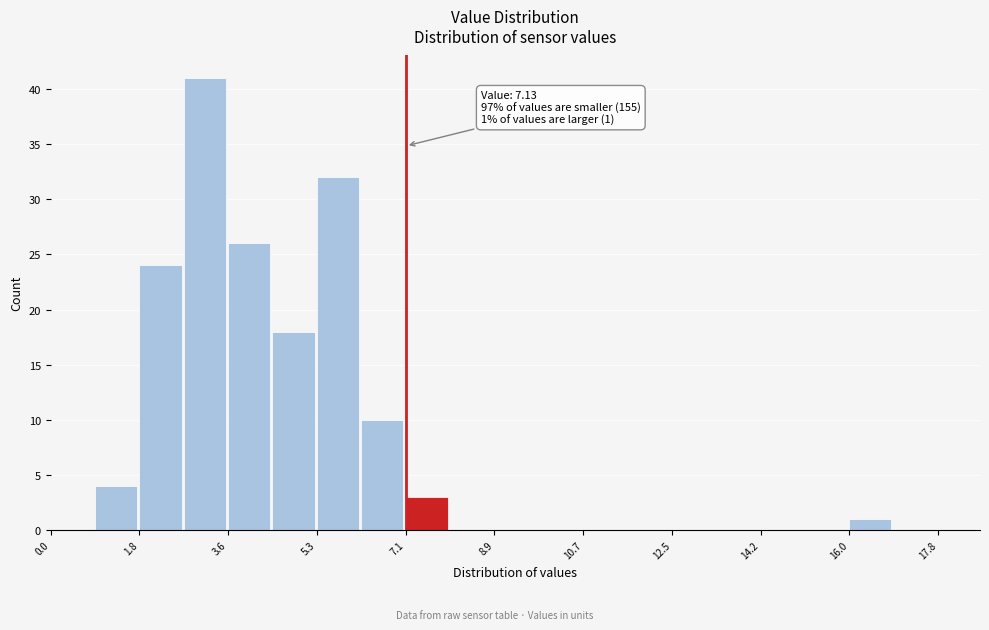

Which range on the x-axis has the tallest bar?

2.6 to 3.6